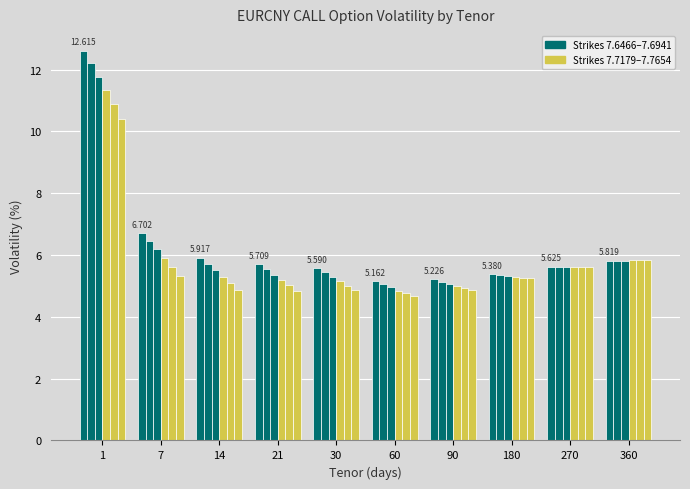

How many bars are there in total?

60